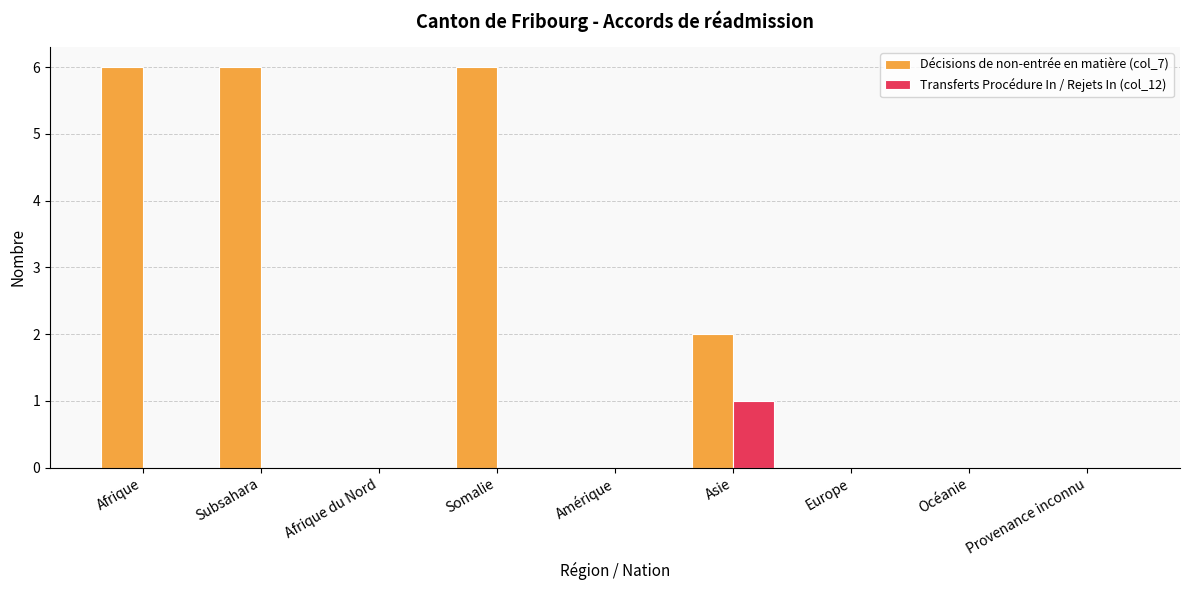

Between Afrique and Europe, which series saw the biggest shift?

Décisions de non-entrée en matière (col_7)